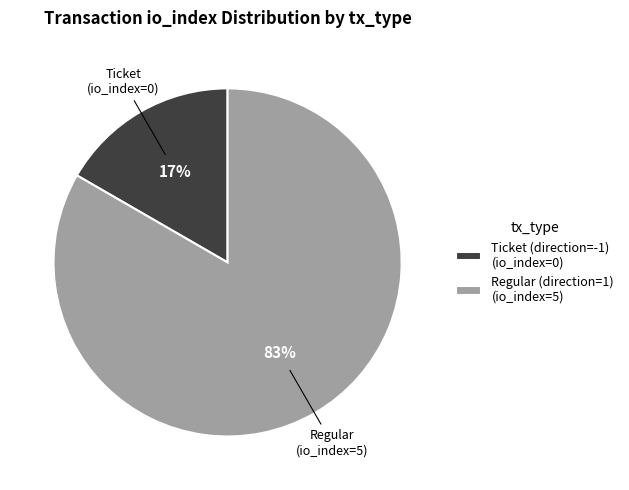

Combined, do Regular (direction=1) (io_index=5) and Ticket (direction=-1) (io_index=0) account for over 50%?

Yes